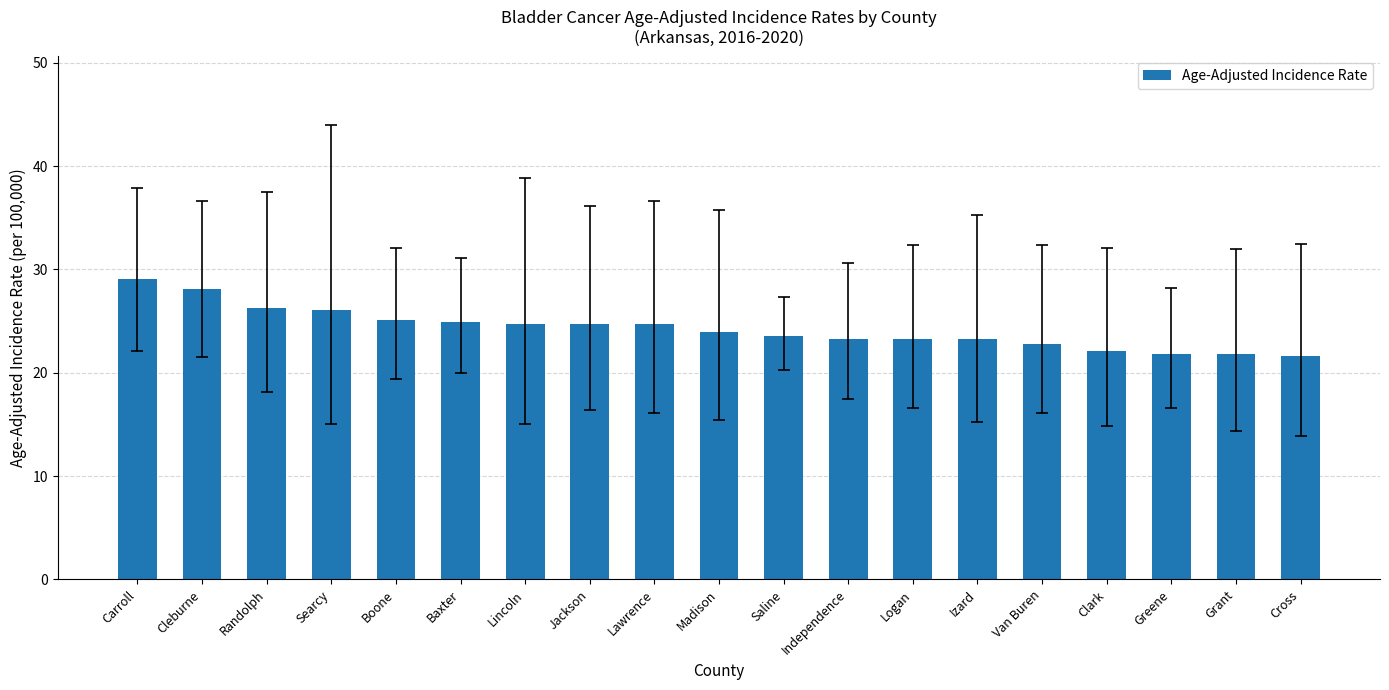

How many data points does each series have?

19